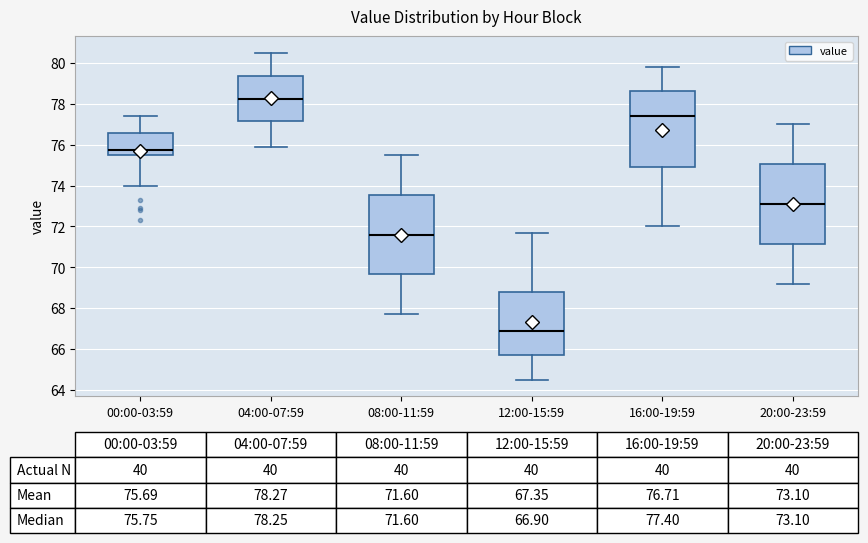

Which box's median line is the lowest?

12:00-15:59